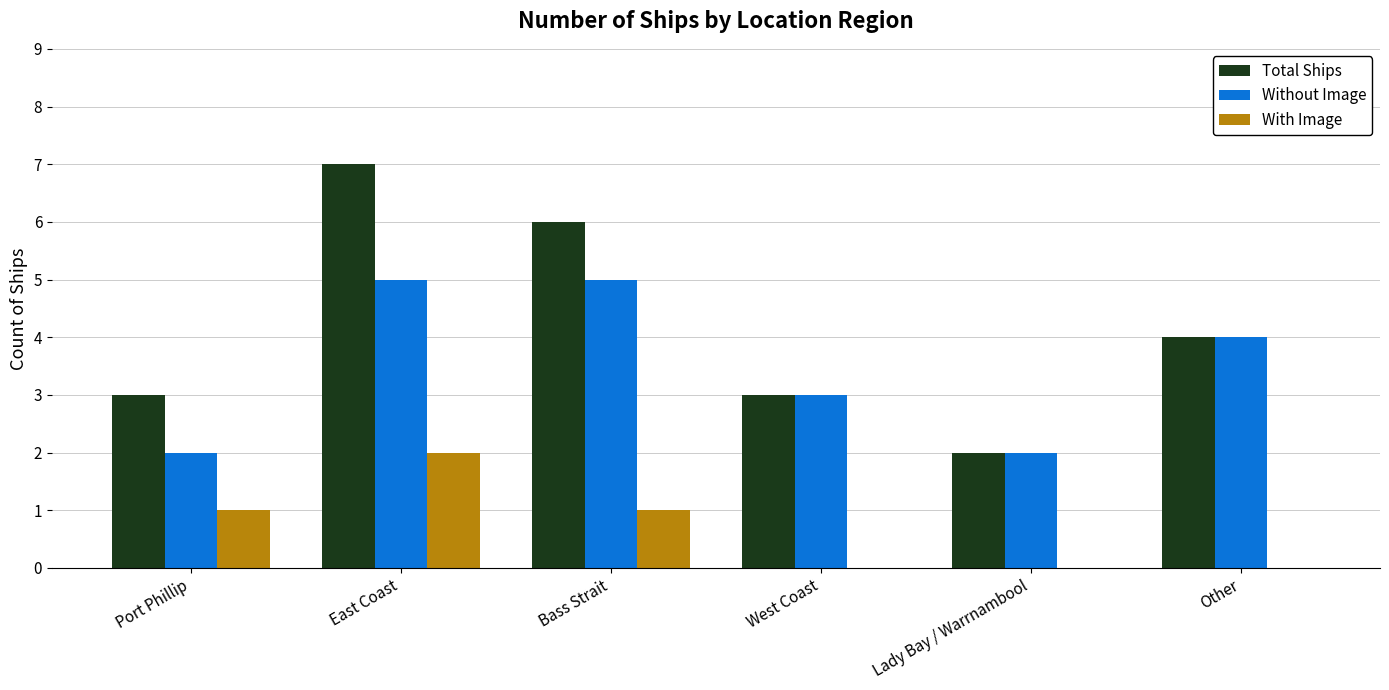

Reading left to right, list all the values displayed in this chart.

Total Ships: 3	7	6	3	2	4
Without Image: 2	5	5	3	2	4
With Image: 1	2	1	0	0	0